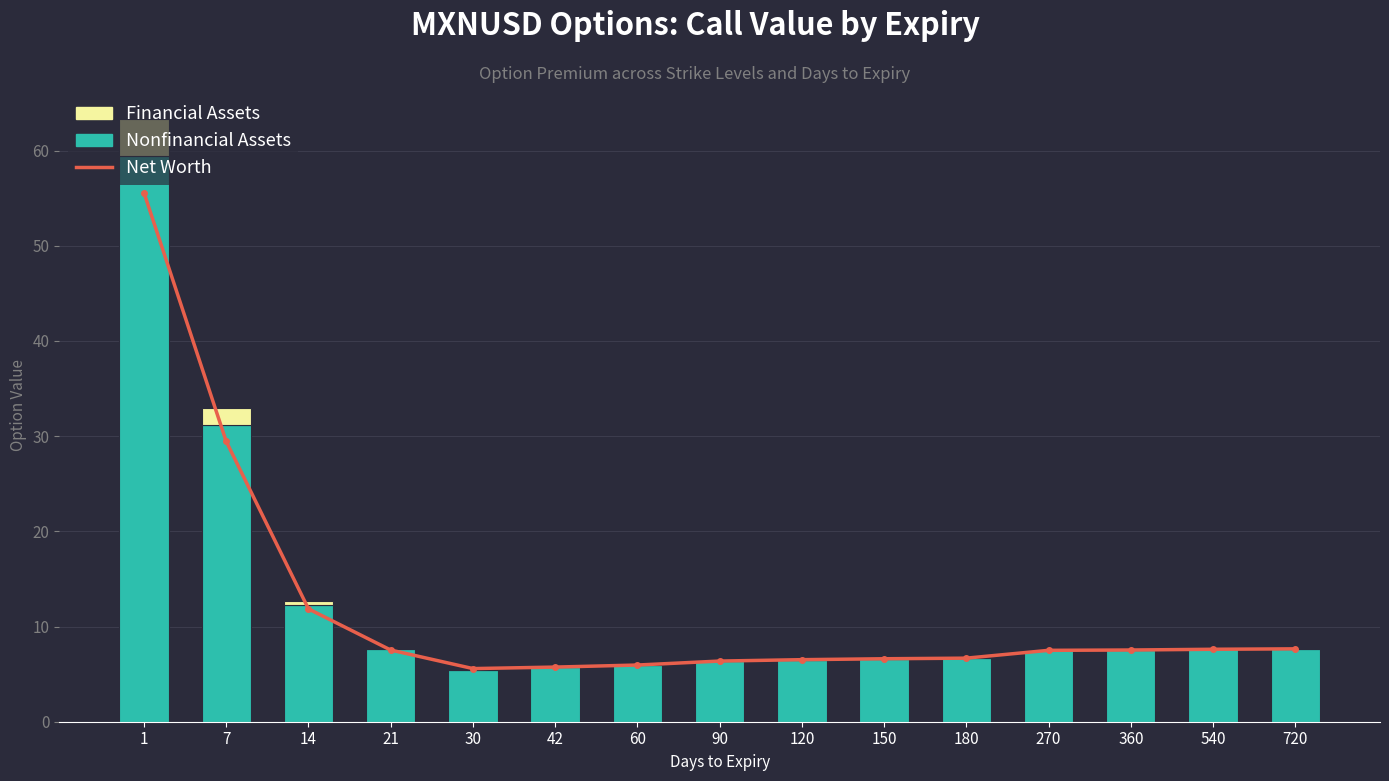

What is the total value across all series at 120?

13.0